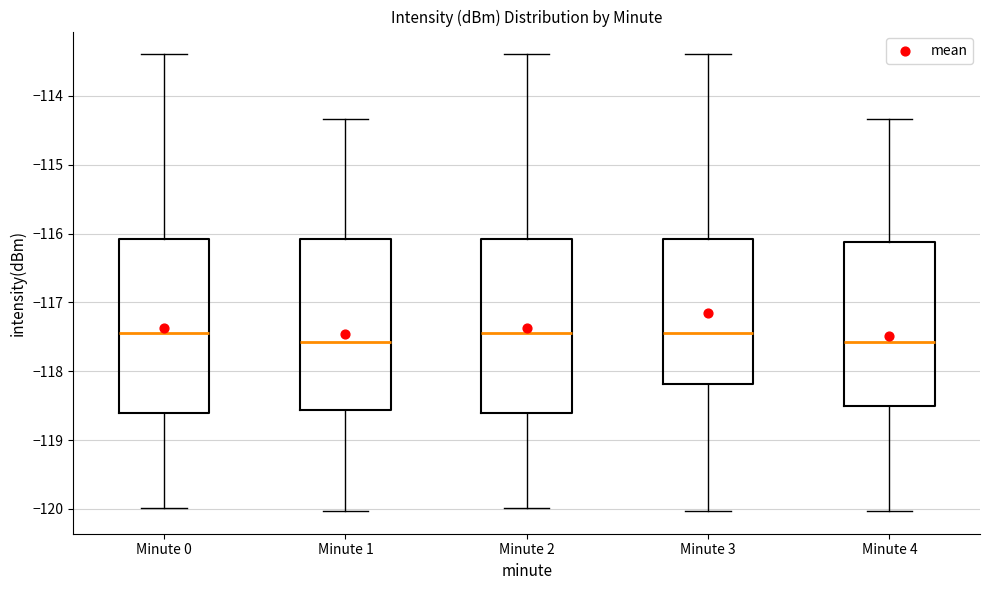

Reading left to right, read every box against the y-axis: the position of its median line, the range the box covers, and the ends of its whiskers. The values are not printed on the chart, so give them approximately, as read against the axis.

Minute 0: median -117.4, box -118.6 to -116.1, whiskers -120.0 to -113.4
Minute 1: median -117.6, box -118.6 to -116.1, whiskers -120.0 to -114.3
Minute 2: median -117.4, box -118.6 to -116.1, whiskers -120.0 to -113.4
Minute 3: median -117.4, box -118.2 to -116.1, whiskers -120.0 to -113.4
Minute 4: median -117.6, box -118.5 to -116.1, whiskers -120.0 to -114.3